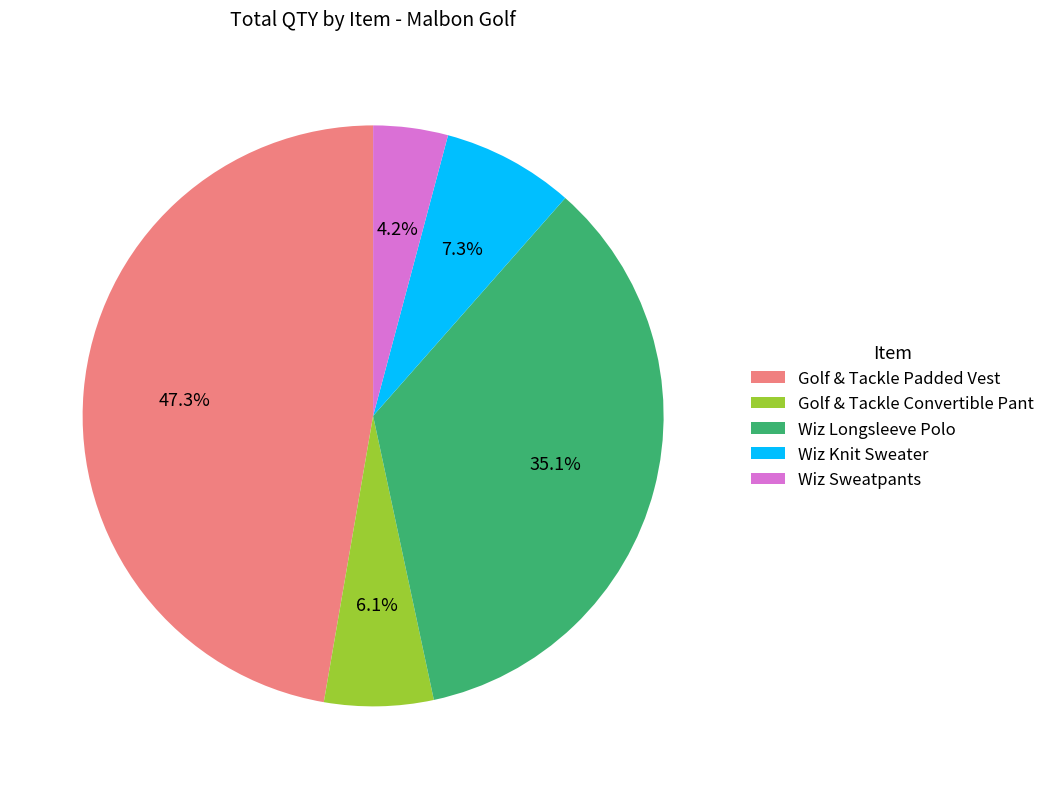

Do Wiz Knit Sweater and Wiz Sweatpants together represent more than half of the pie?

No